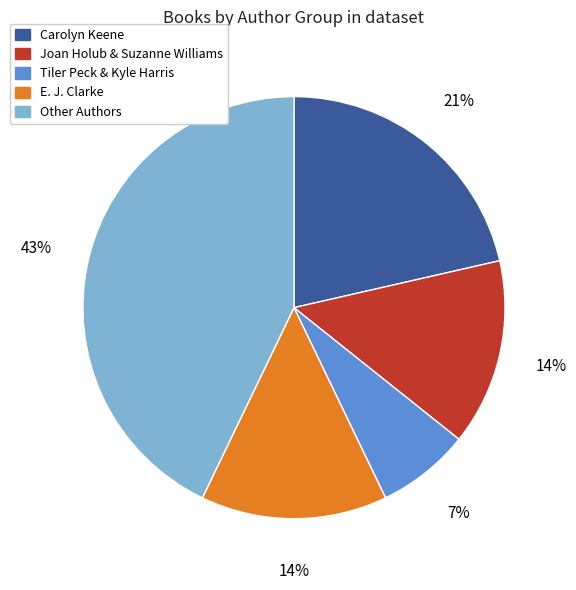

What percentage is the Carolyn Keene slice, to the nearest percent?

21%